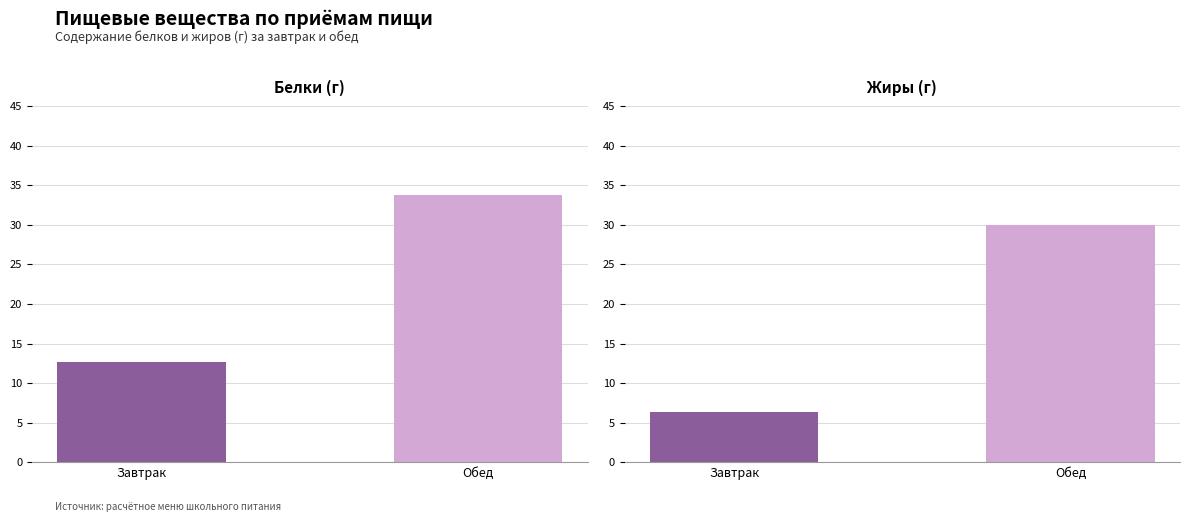

What is the sum of the values at Обед and Завтрак?

46.5